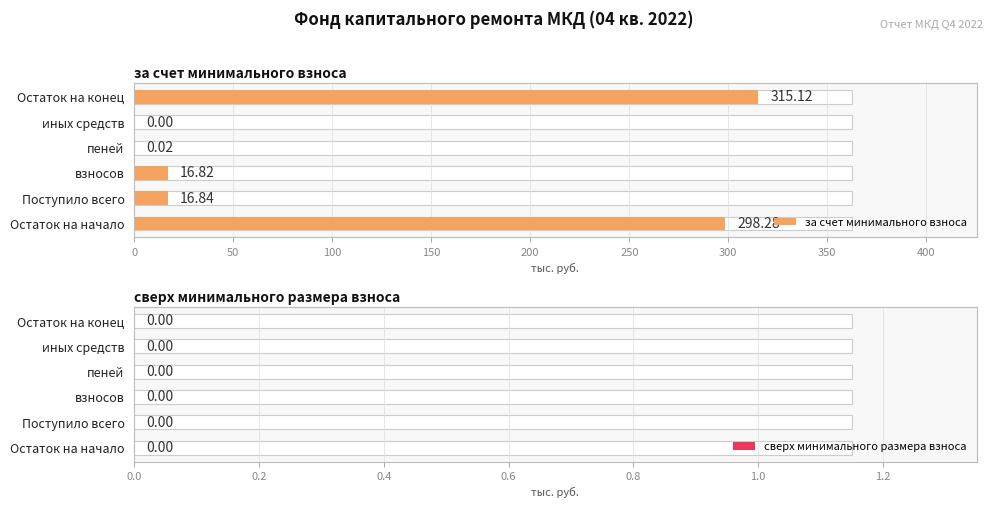

At 150, list the series in order from smallest to largest.

за счет минимального взноса, сверх минимального размера взноса